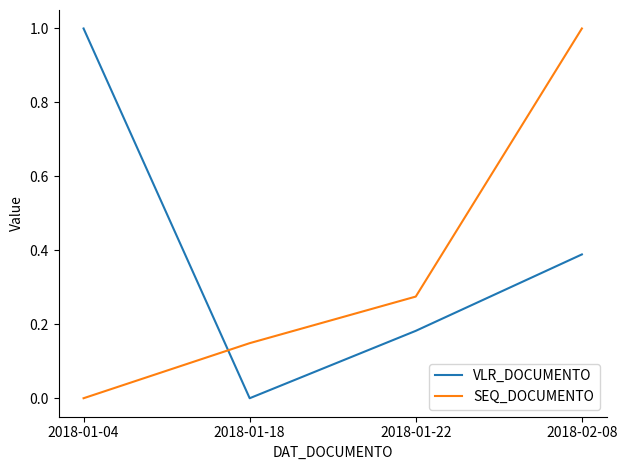

At how many categories does at least one series exceed 0?

4